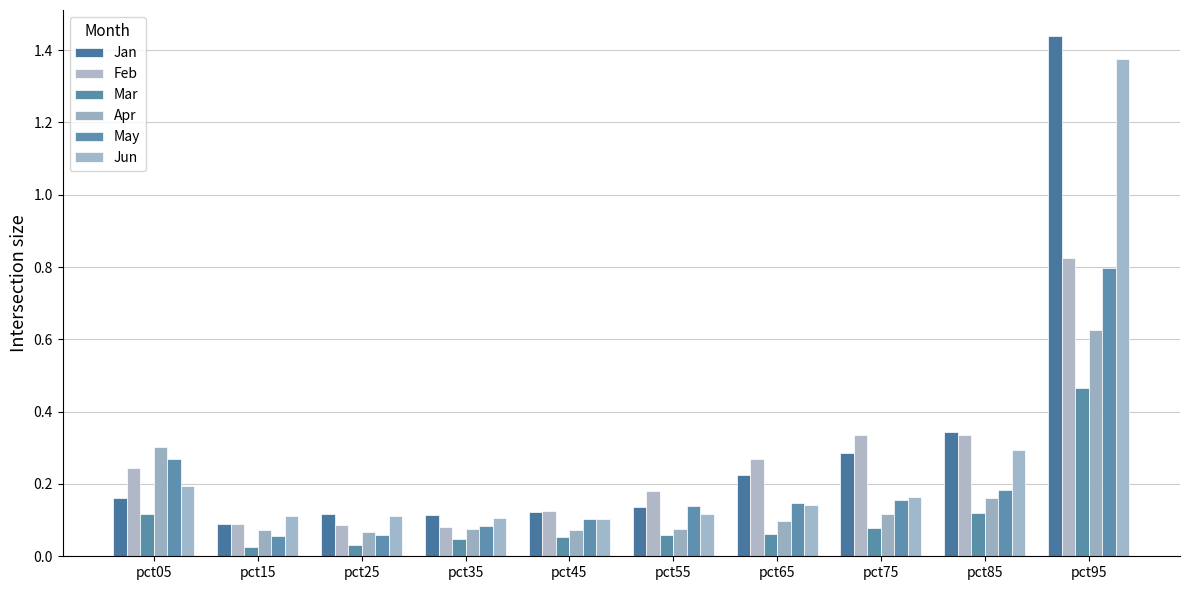

Which series has the largest total across all categories?

Jan